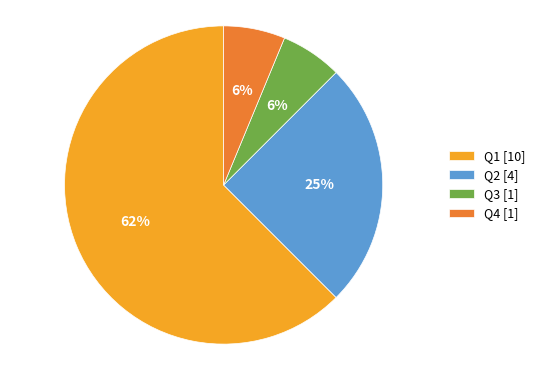

Combined, do Q1 [10] and Q4 [1] account for over 50%?

Yes